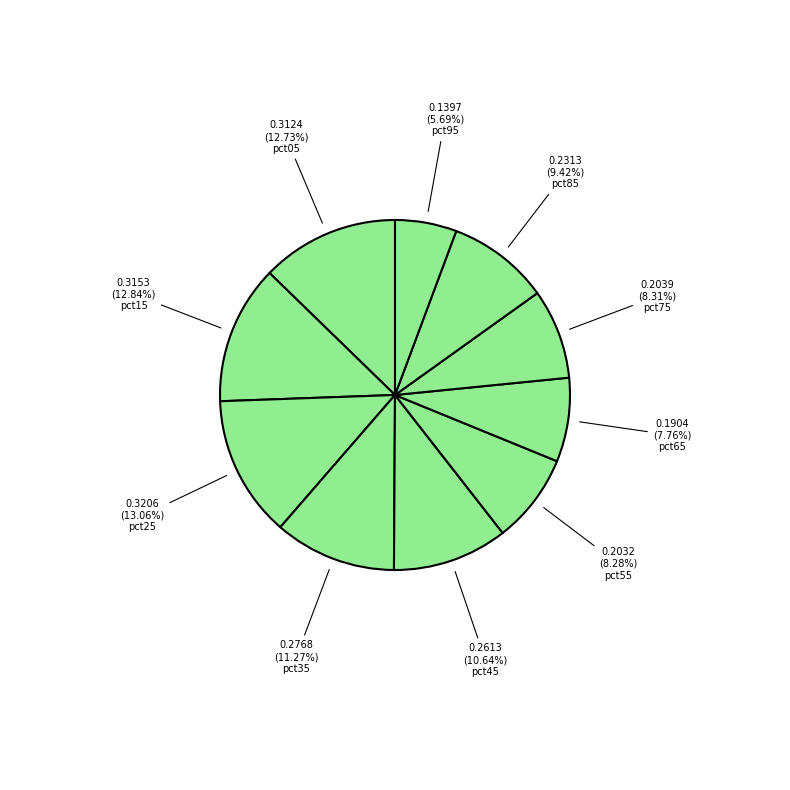

To the nearest percent, what is the average slice percentage?

10%